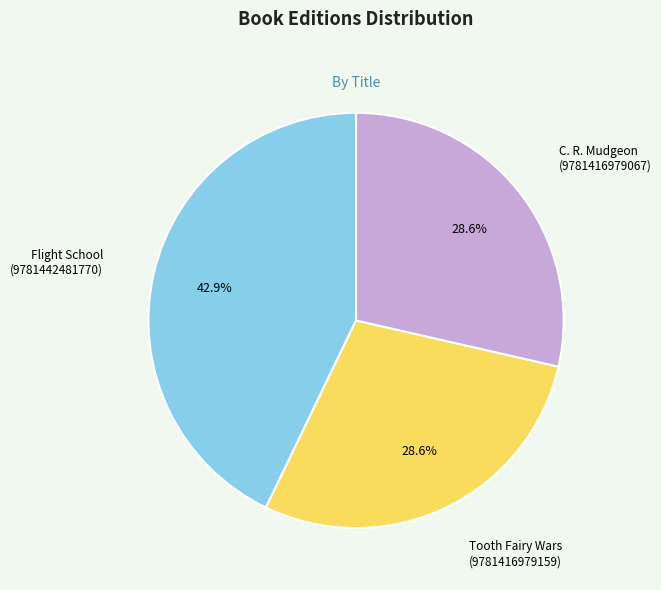

What is the largest slice in the pie chart?

Flight School (9781442481770)